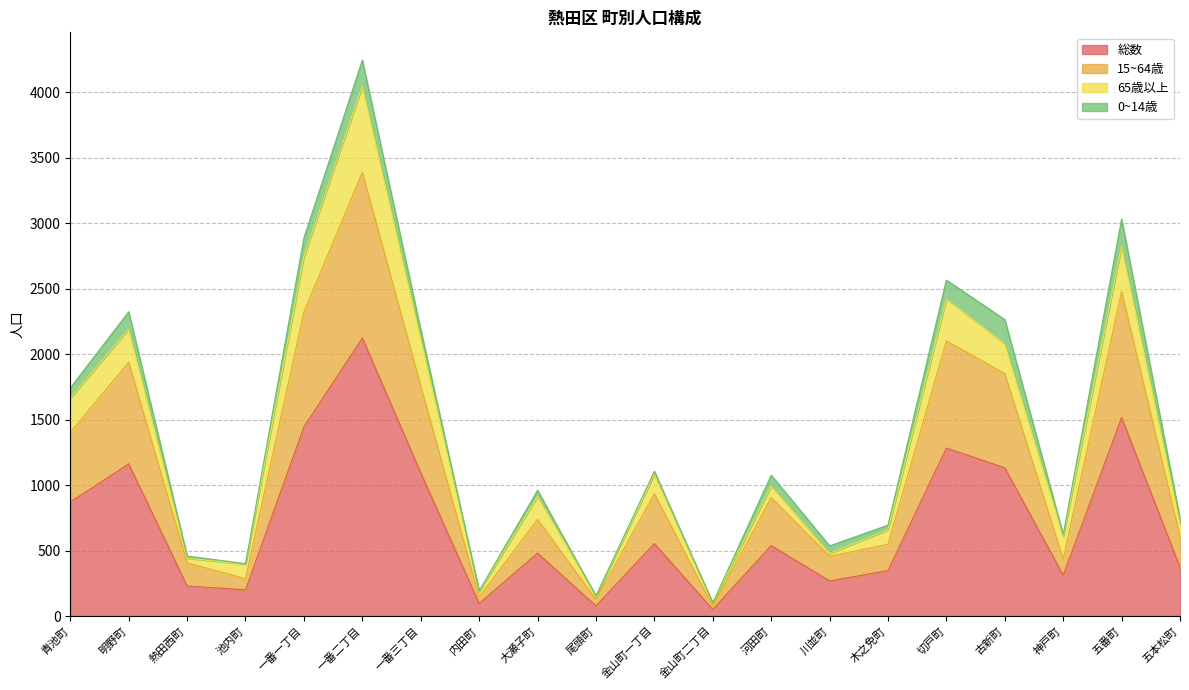

Is it true that 総数 equals 729 at 切戸町?

False